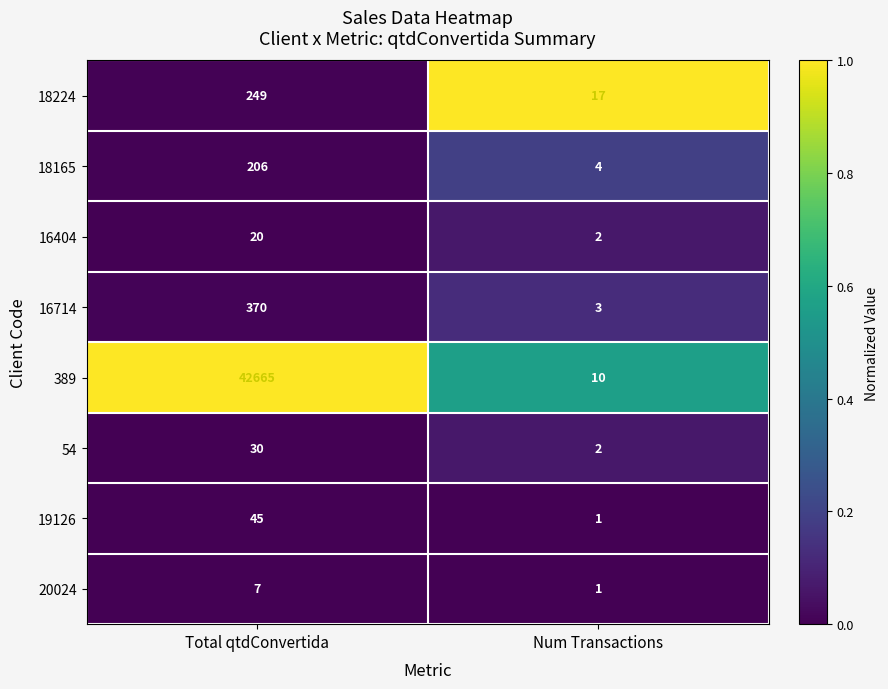

What is the total value across all series at Total qtdConvertida?

43592